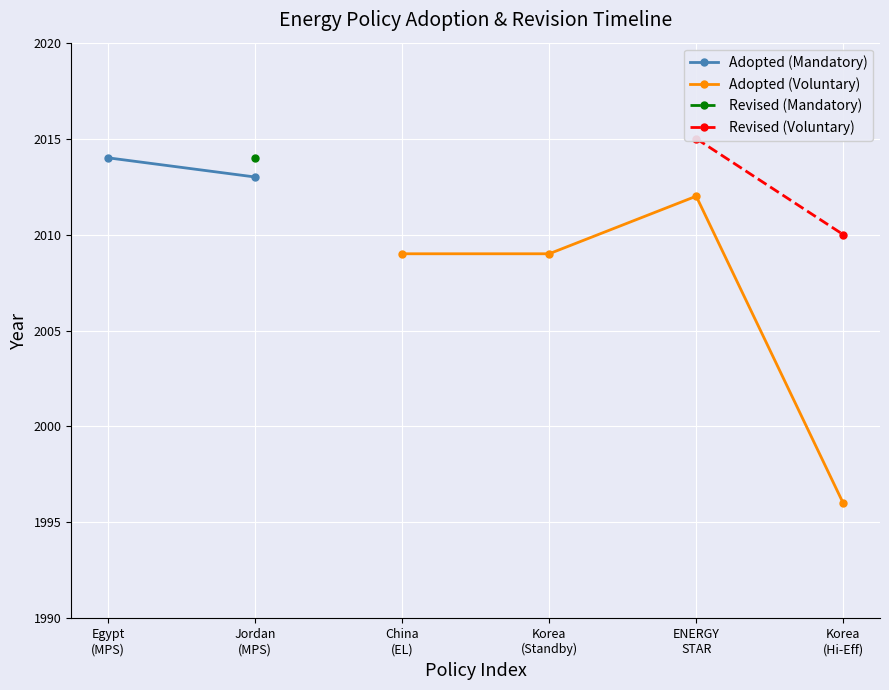

What is the value of the Adopted (Voluntary) point at the 1st from the left?

2009